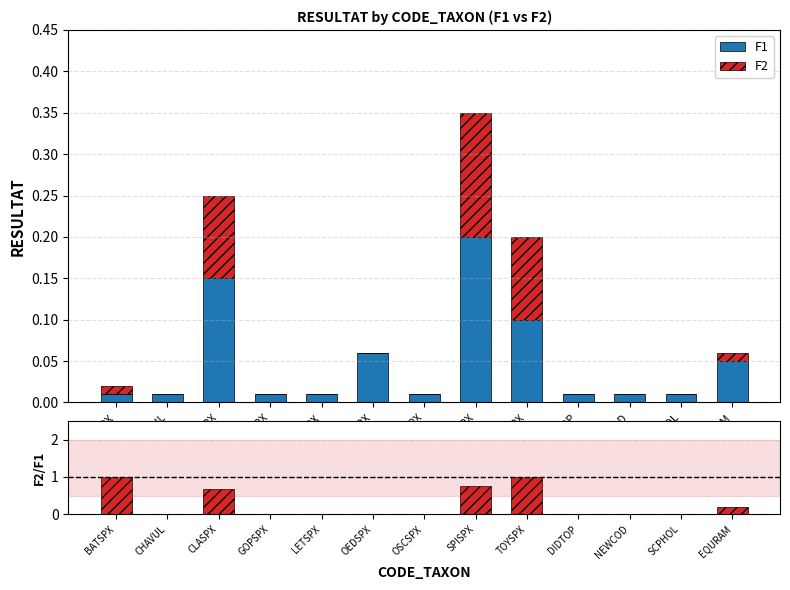

Between GOPSPX and OSCSPX, which series saw the biggest shift?

F1